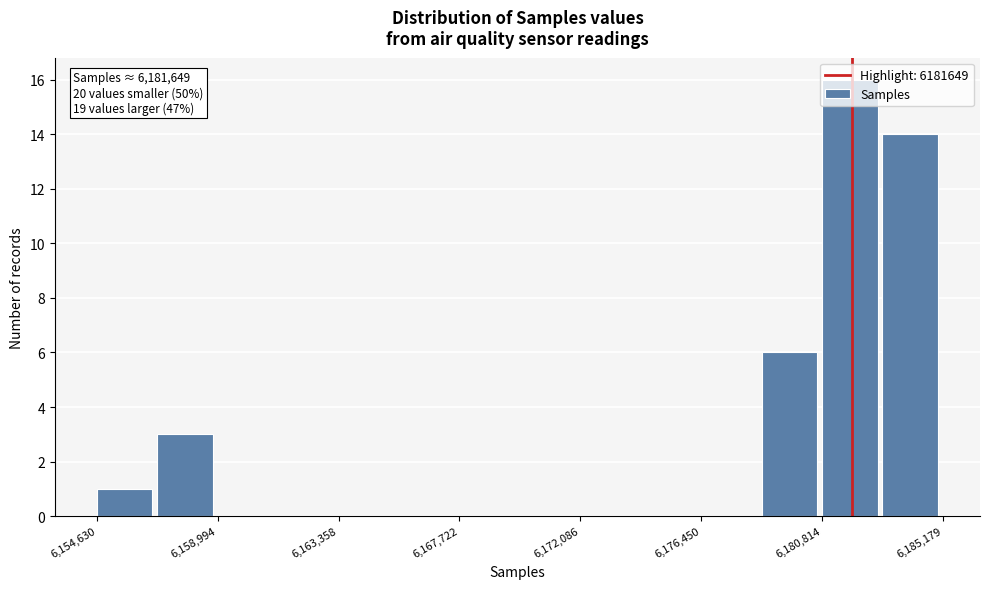

Over which range of the x-axis is the bar tallest?

6181000 to 6183000